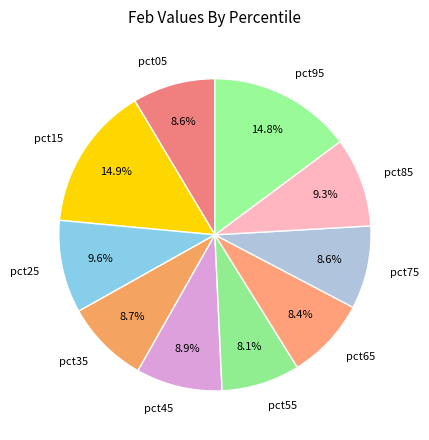

Is there a majority slice in this chart?

No